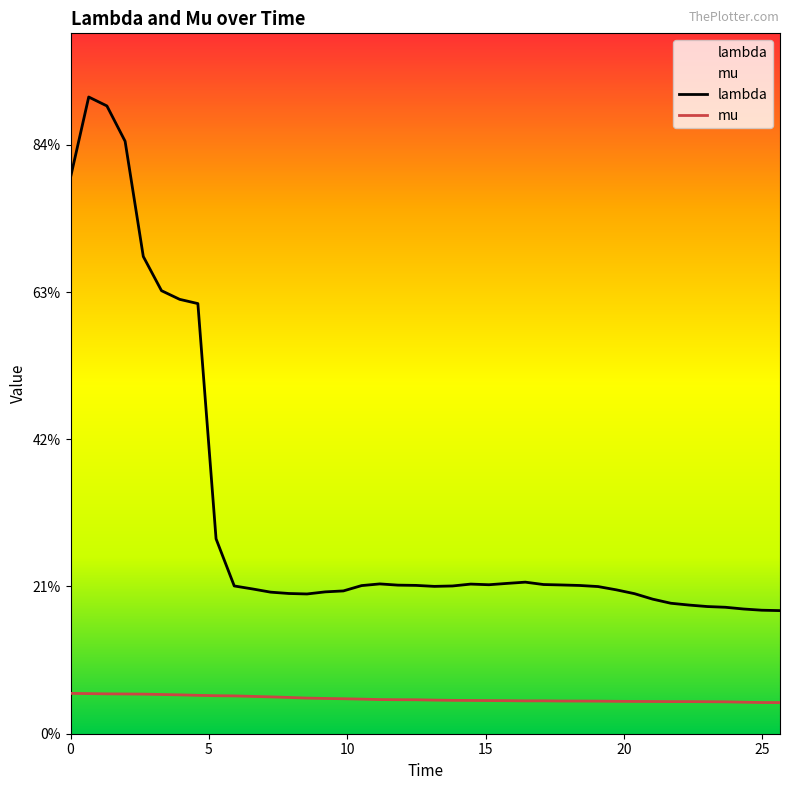

Count the mu values in the range 0 to 1.

40